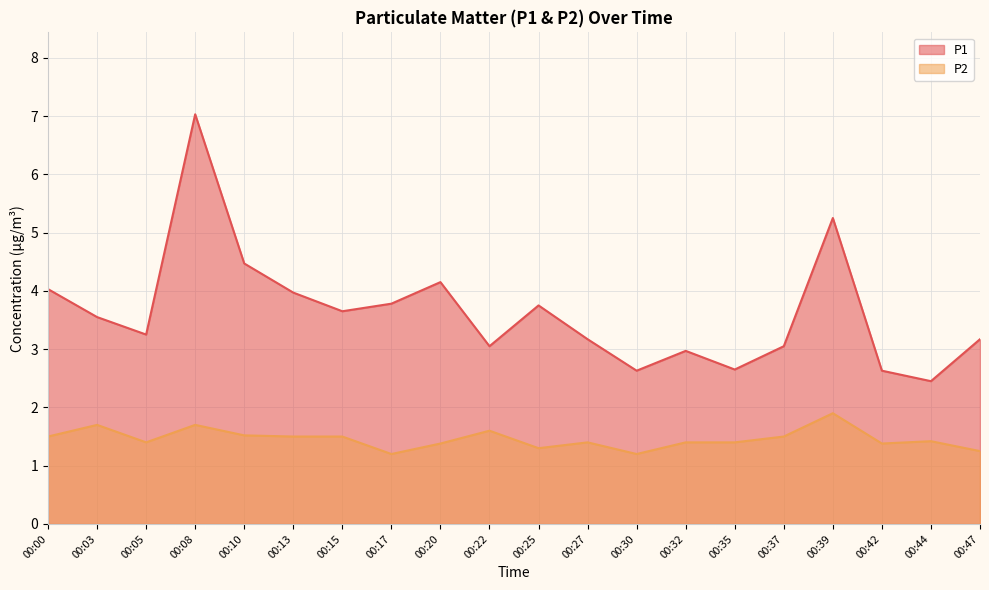

Does the chart display data point markers on the line(s)?

No